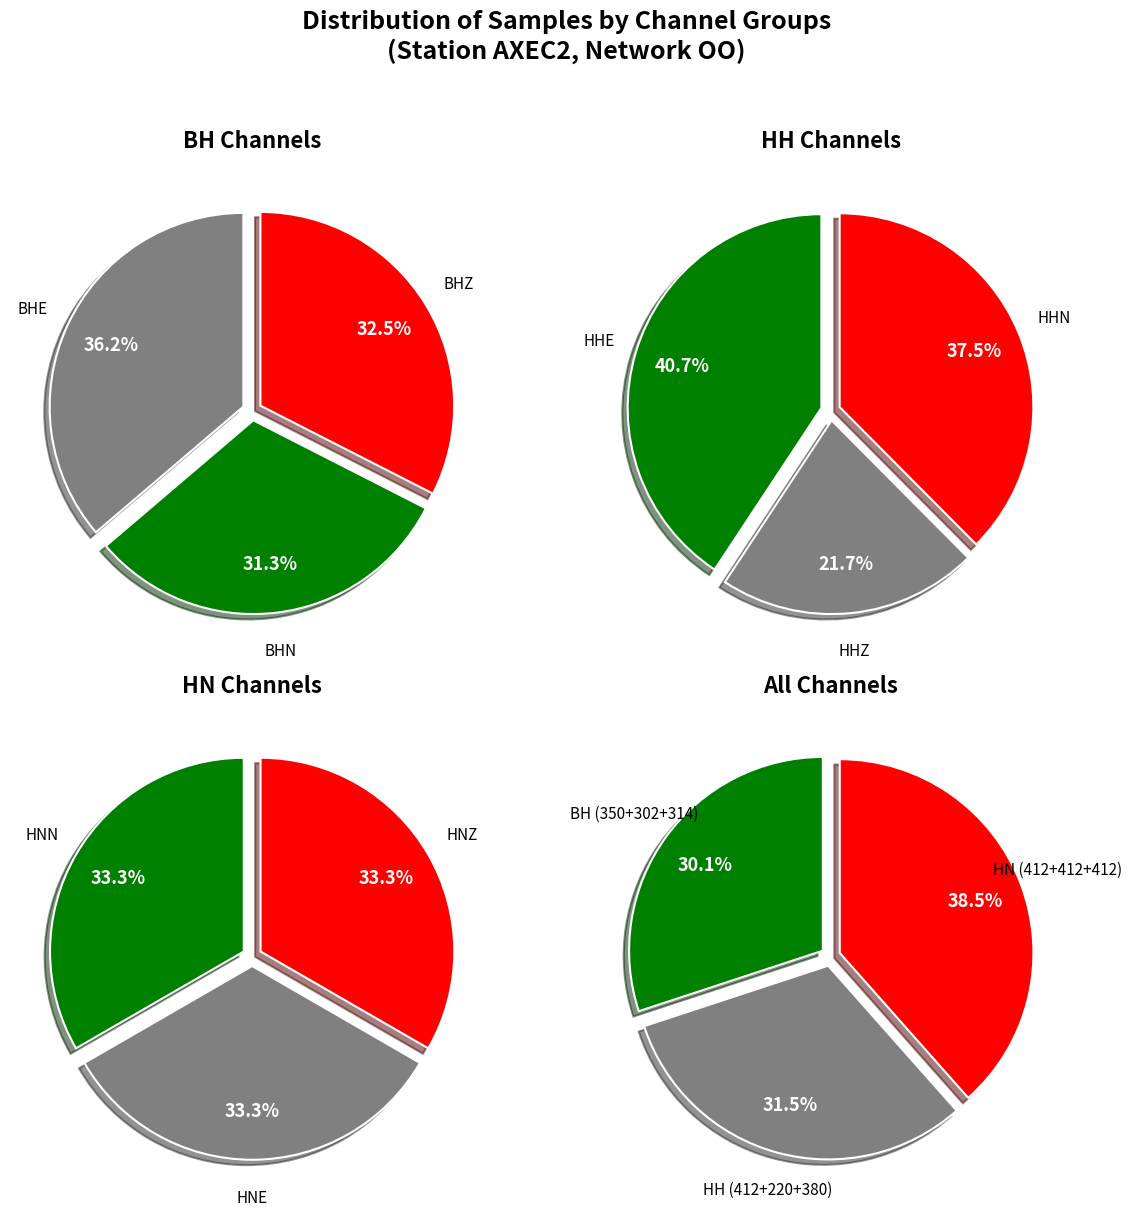

Rank the categories by value from lowest to highest.

HHZ, BHN, BHZ, BHE, HHN, HHE, HNN, HNE, HNZ